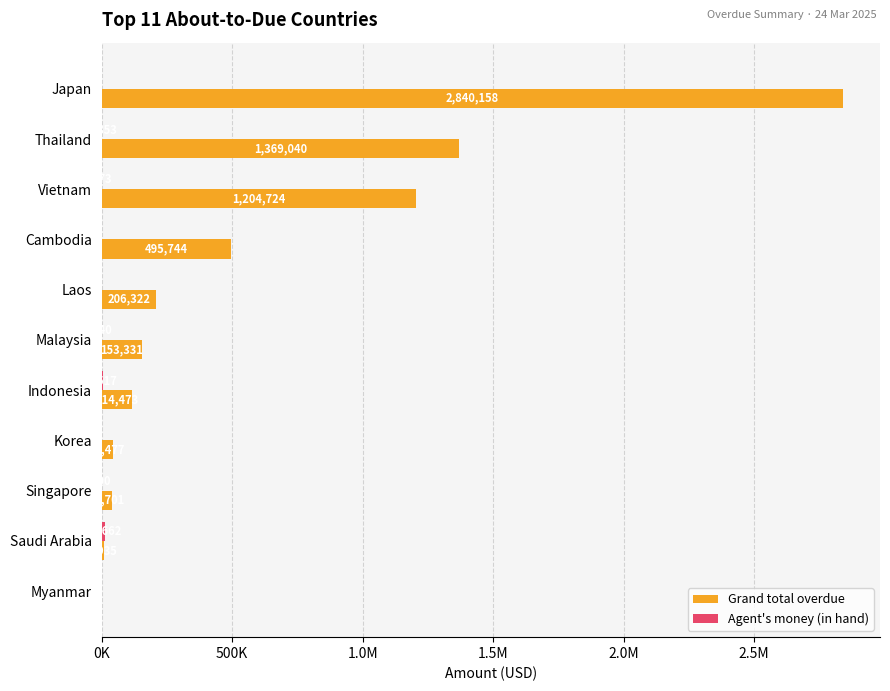

Which series has the widest spread of values?

Grand total overdue